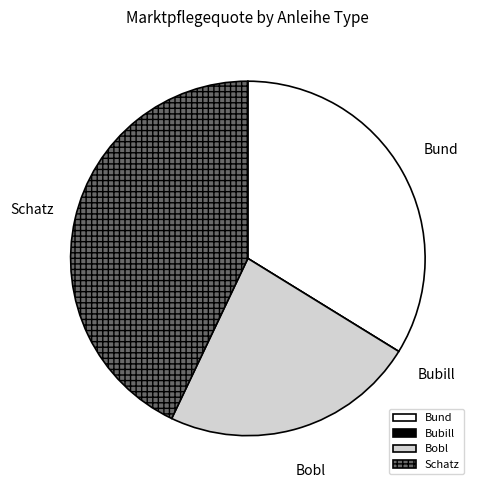

Which has a higher value, Bobl or Bund?

Bund